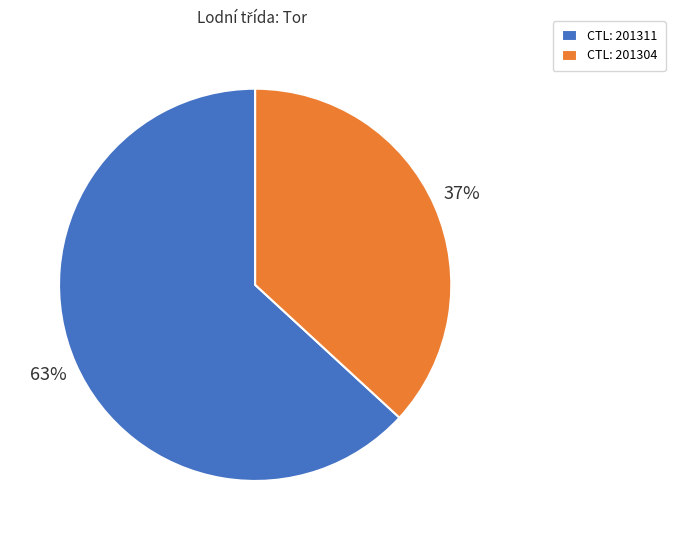

To the nearest percent, what is the average slice percentage?

50%